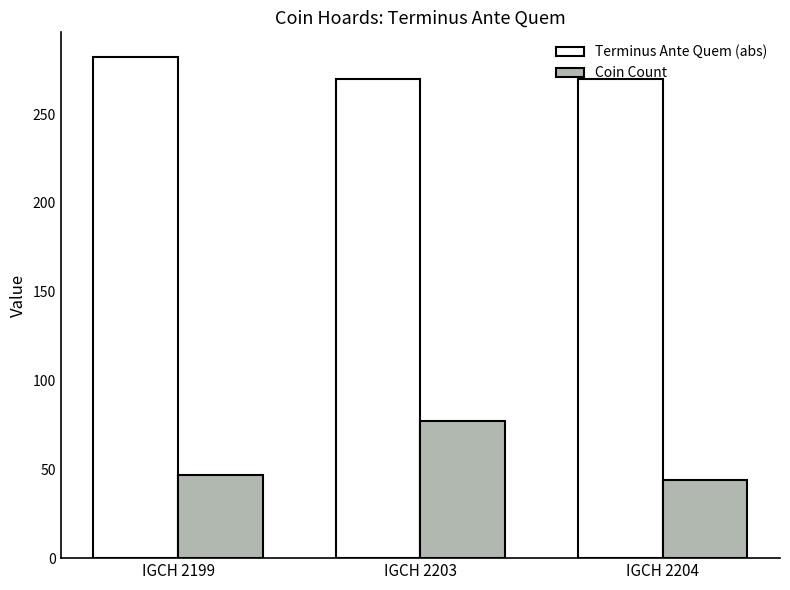

The value of Coin Count at IGCH 2199 is 16. True or false?

False